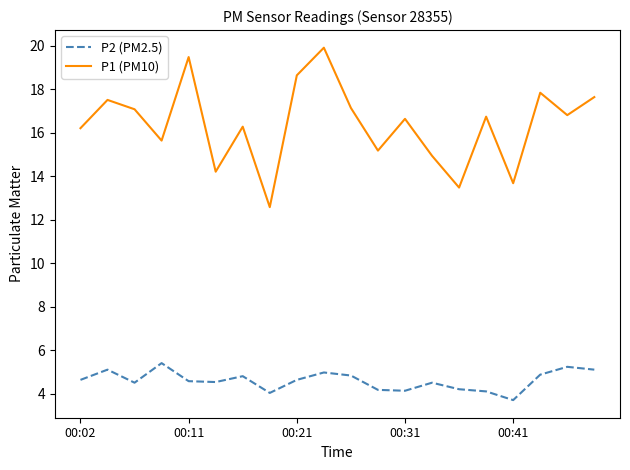

True or false: P1 (PM10) and P2 (PM2.5) cross at least once.

False